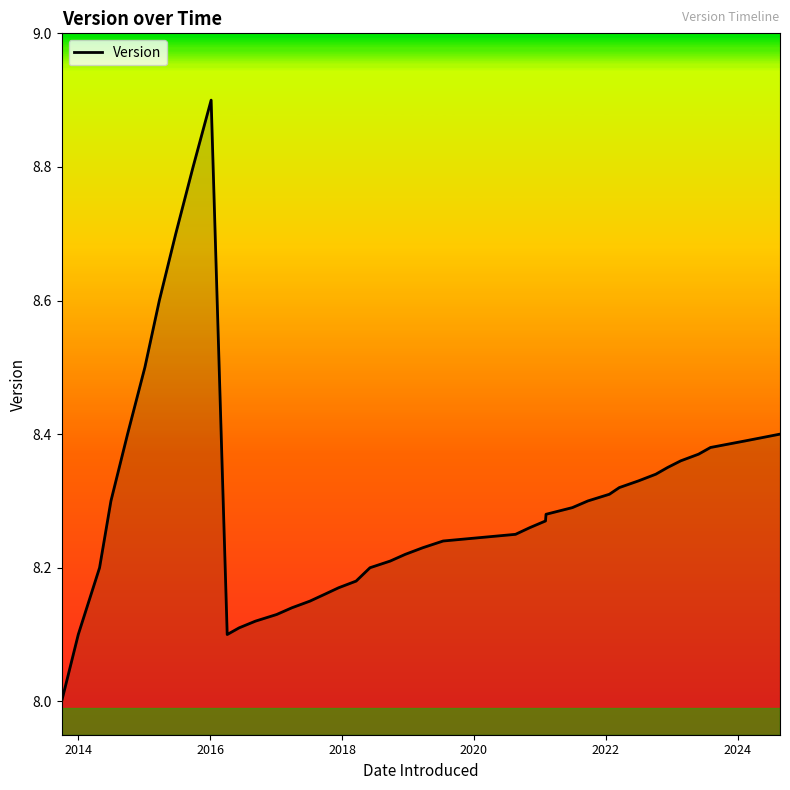

What is the greatest value displayed?

8.9